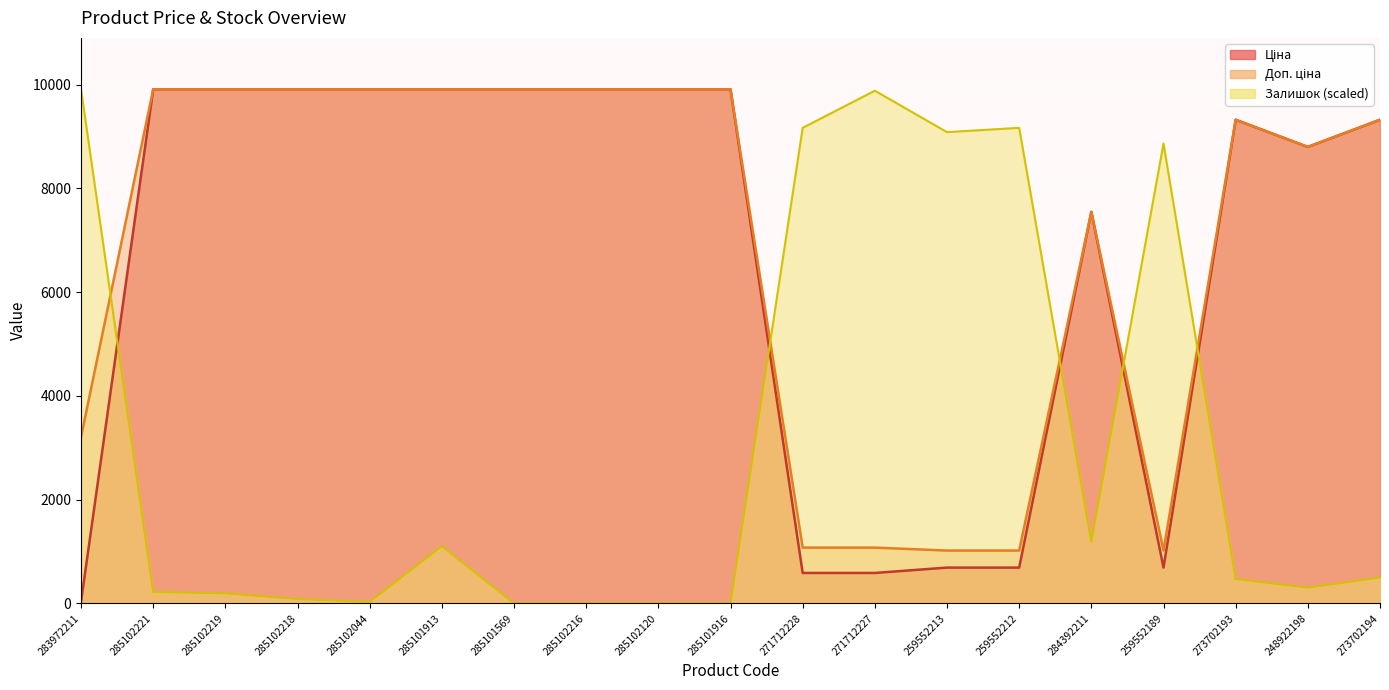

How many lines are shown in the chart?

3